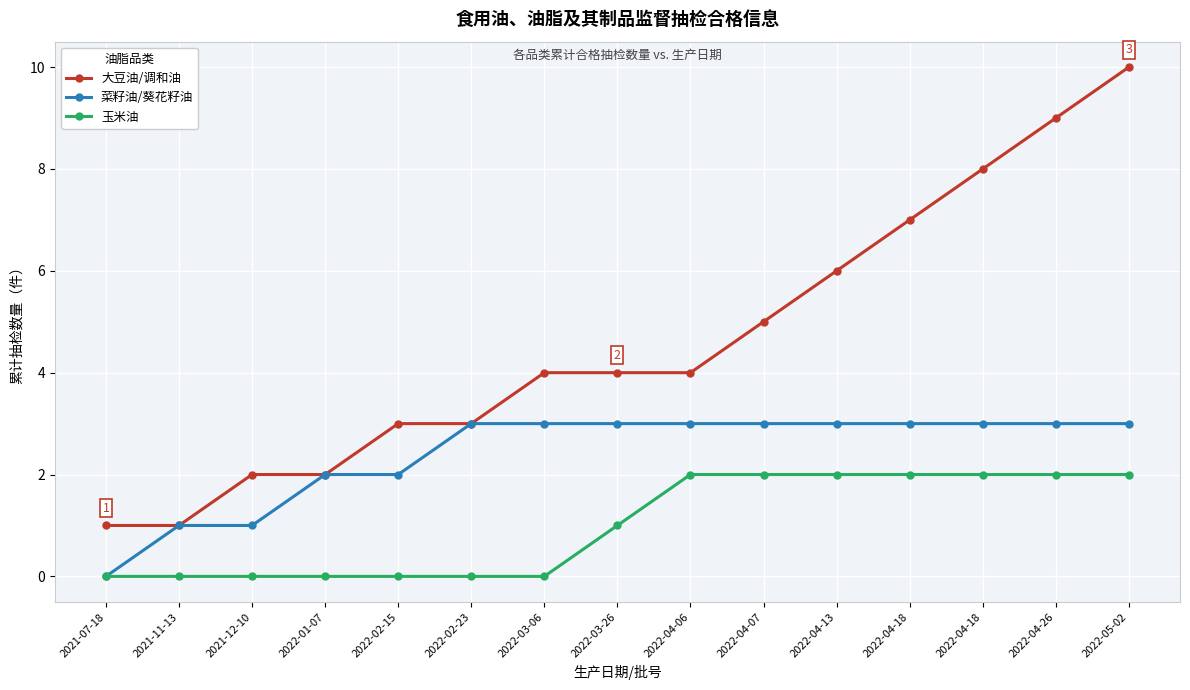

What are all the series names shown in the legend?

大豆油/调和油, 菜籽油/葵花籽油, 玉米油